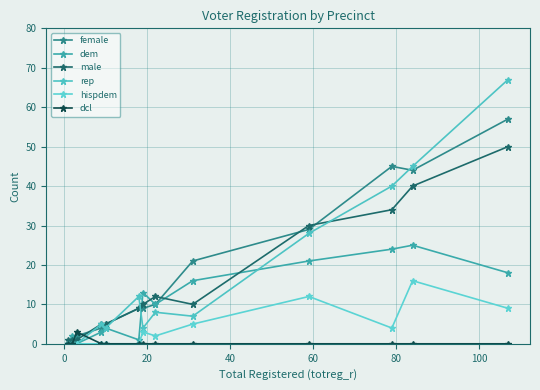

Count the number of categories in the chart.

13